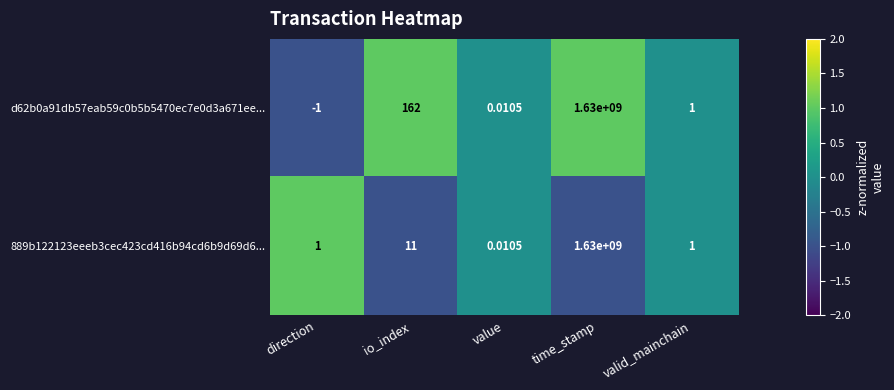

Which category has the highest value across all series?

time_stamp